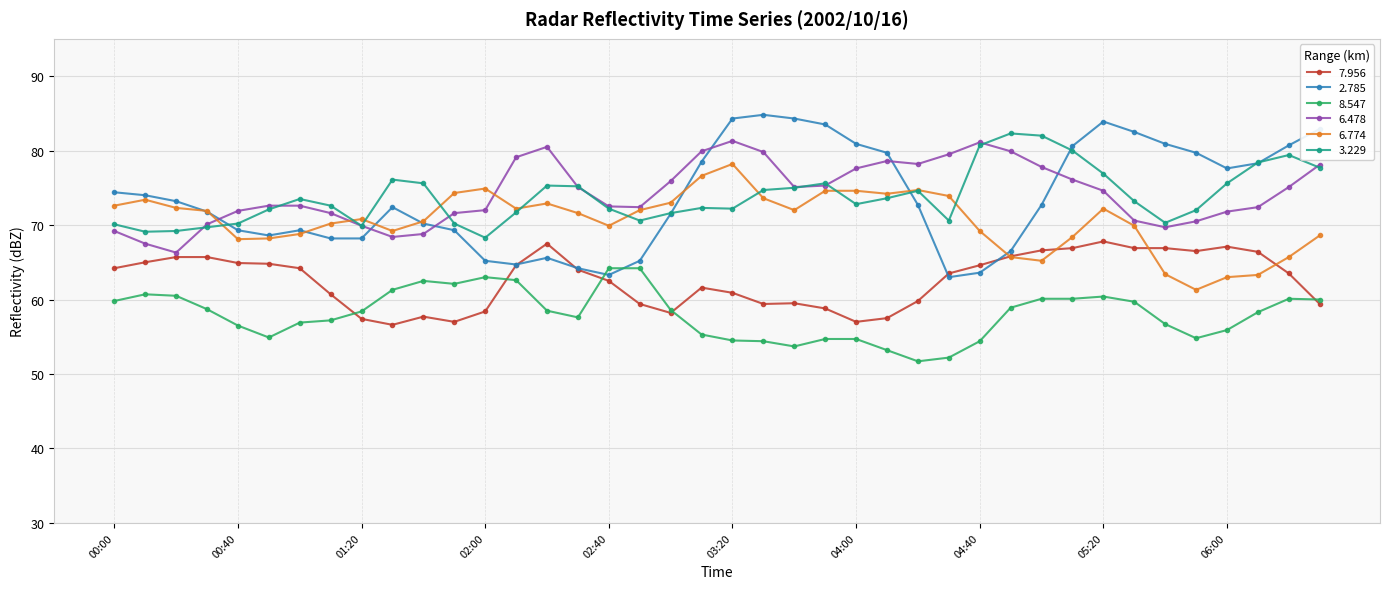

True or false: 3.229 has more than 1 points higher than both neighbors.

True